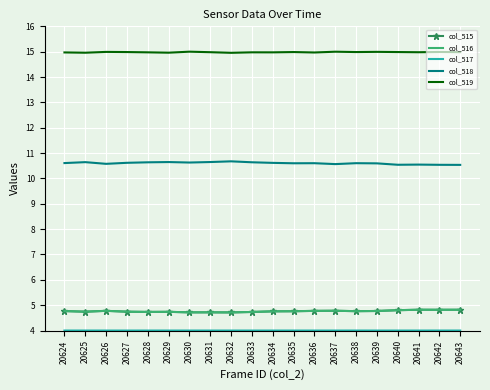

What is the maximum value shown in the chart?

15.0